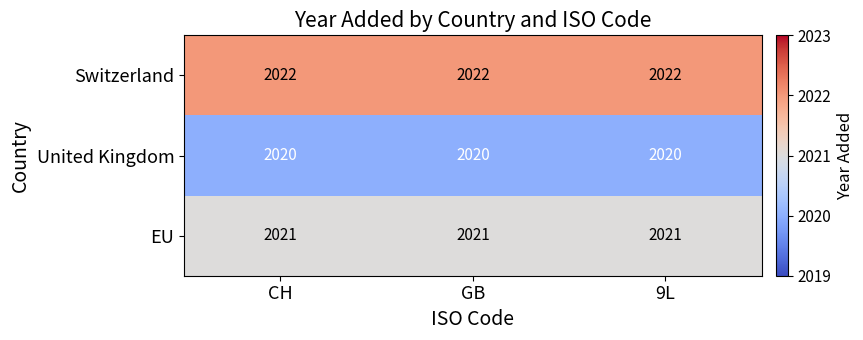

Is it true that Switzerland equals 1342 at CH?

False